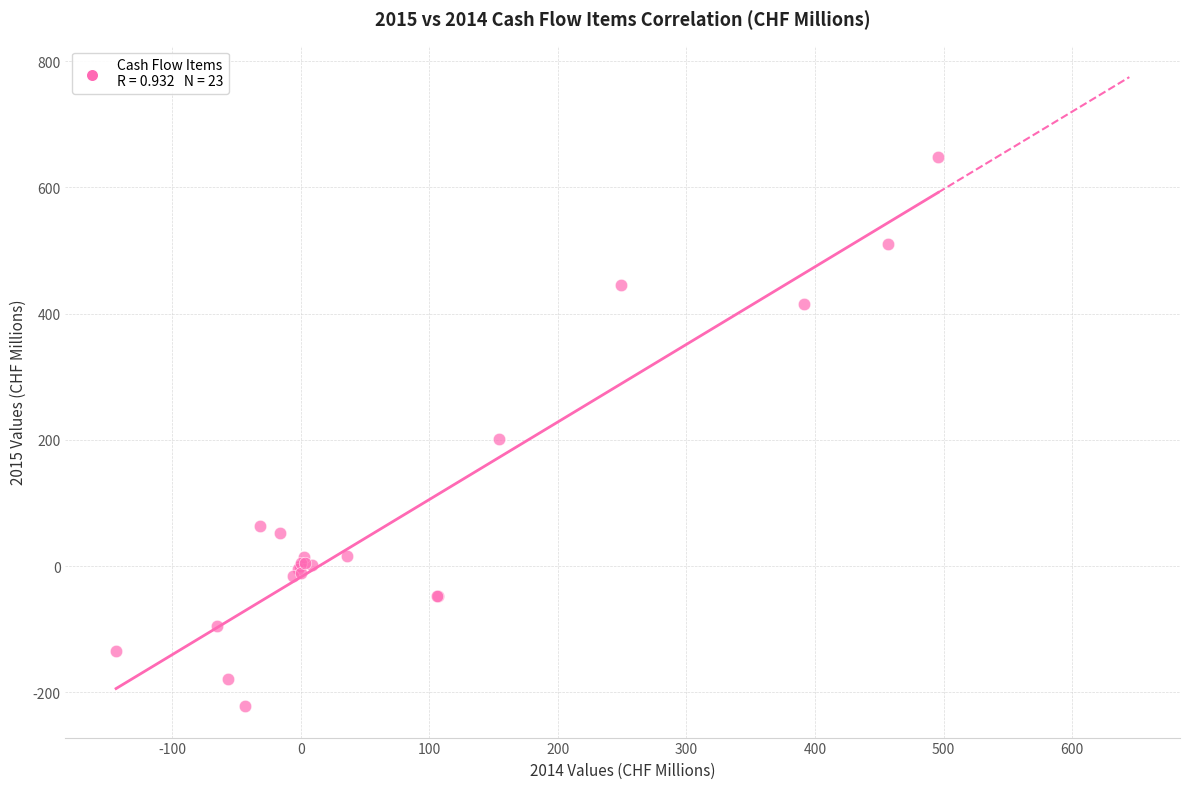

What Y value in the scatter plot is closest to 213?

200.7